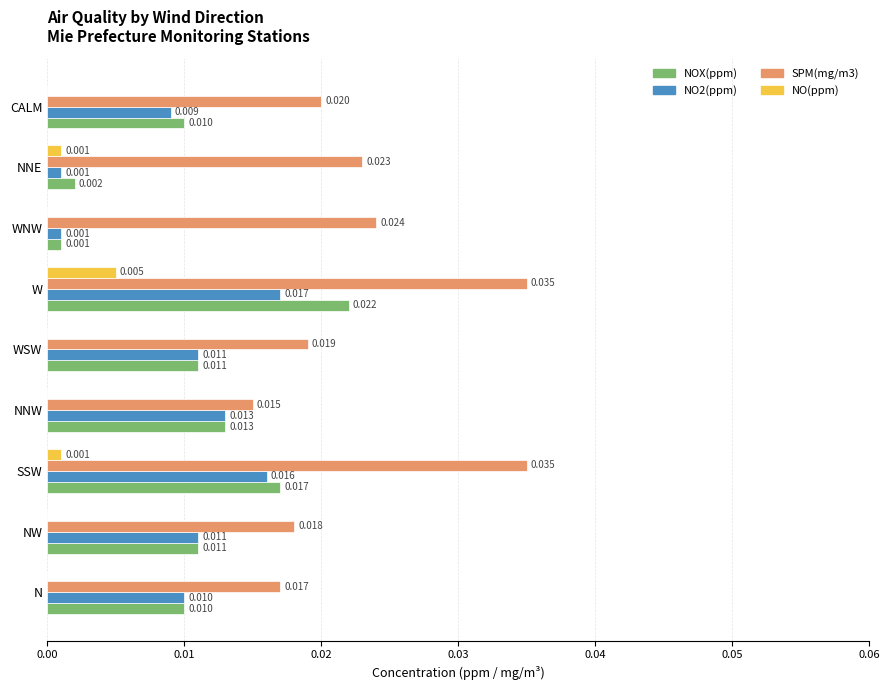

What are all the series names shown in the legend?

NOX(ppm), NO2(ppm), SPM(mg/m3), NO(ppm)